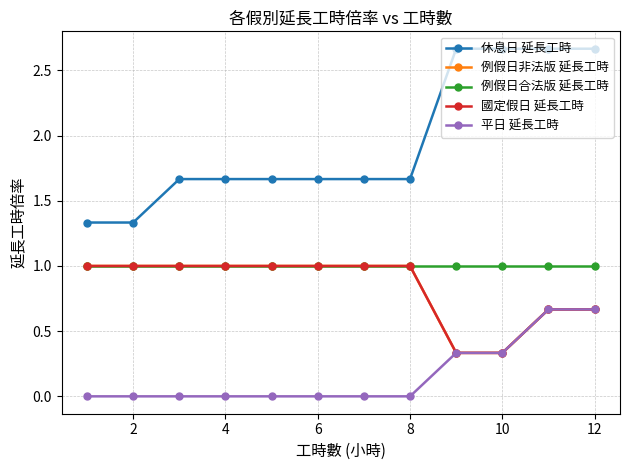

How many data points in 例假日非法版 延長工時 are less than 1?

4